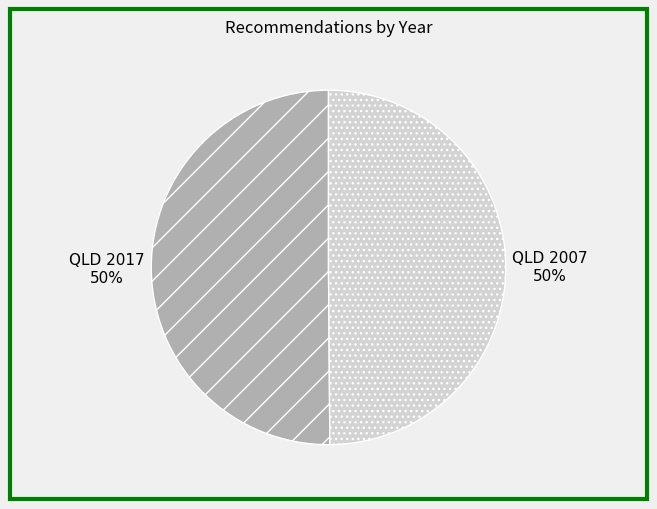

True or false: QLD 2017 accounts for 39% of the total.

False